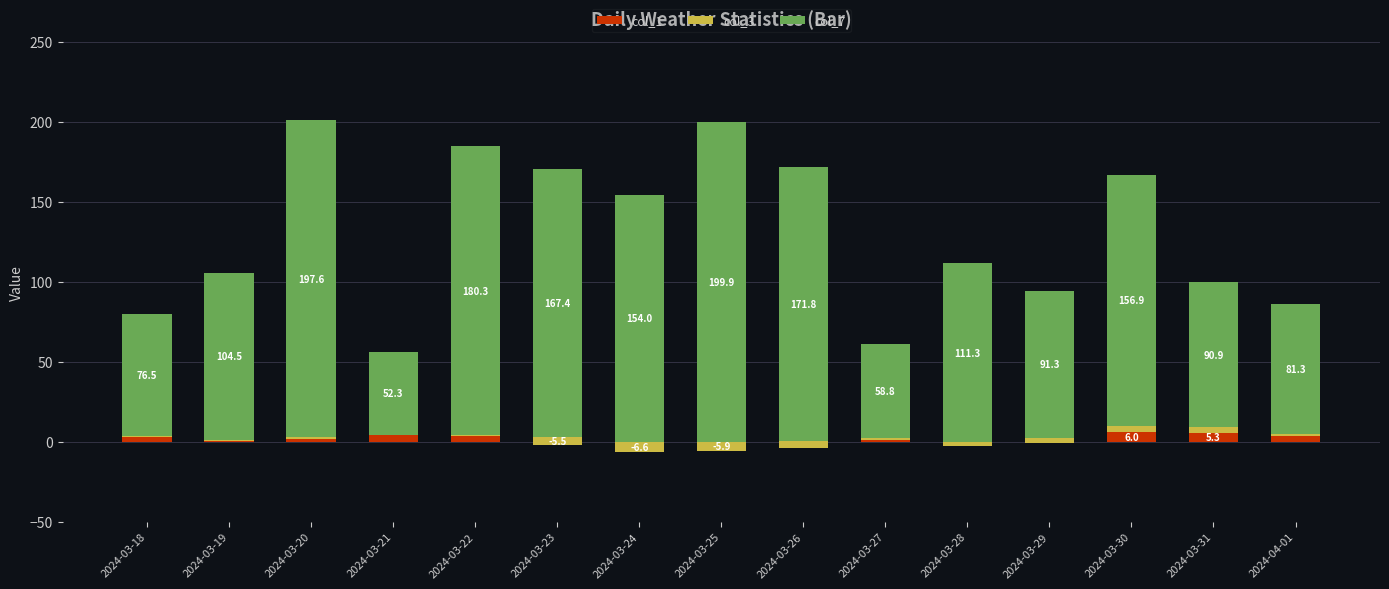

What is the smallest value displayed?

-6.6